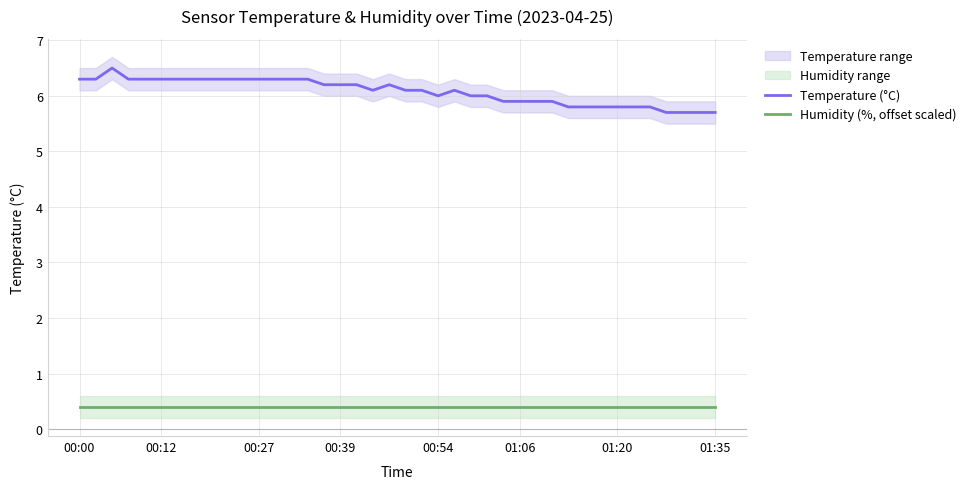

What is the maximum value for Temperature (°C)?

6.5